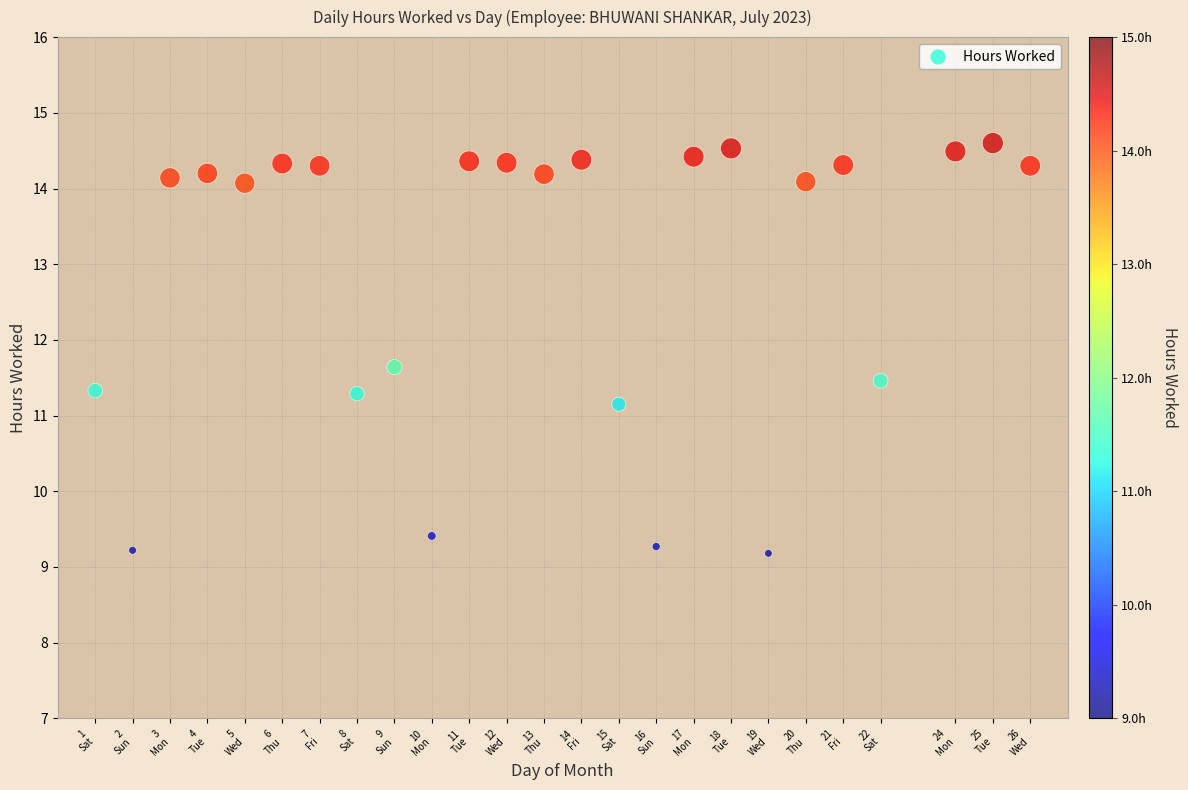

What Y value in the scatter plot is closest to 11?

11.2